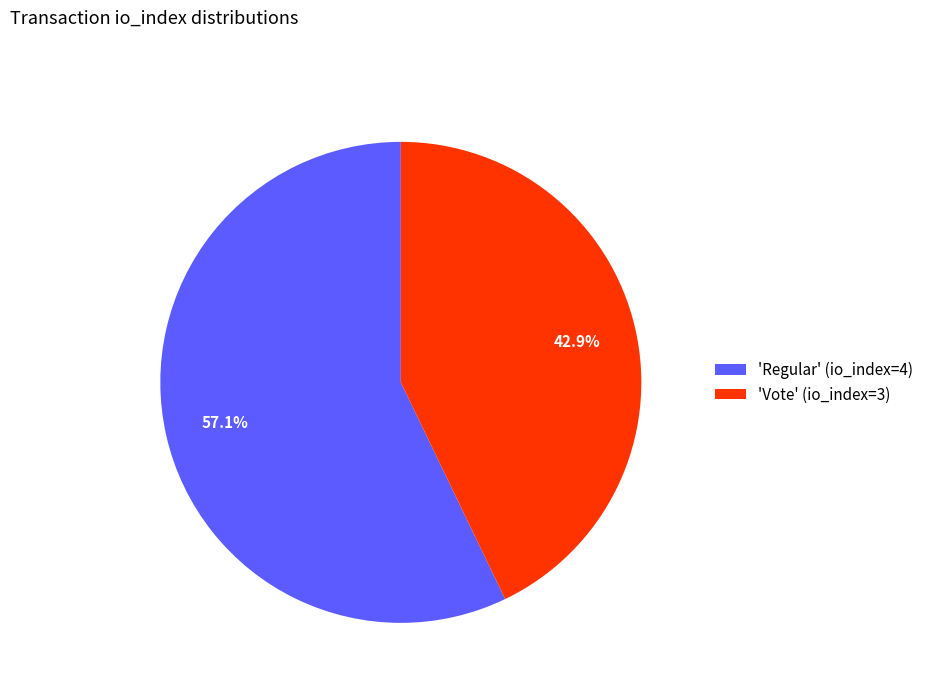

To the nearest percent, what is the difference between the largest and smallest slice percentages?

14%